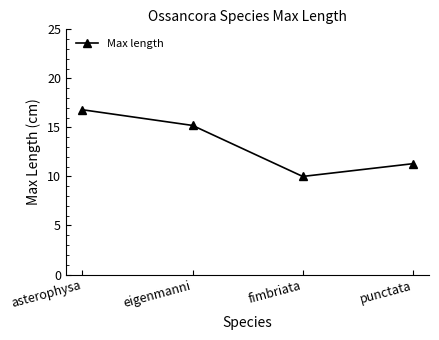

Is it true that the value at fimbriata is 16.4?

False